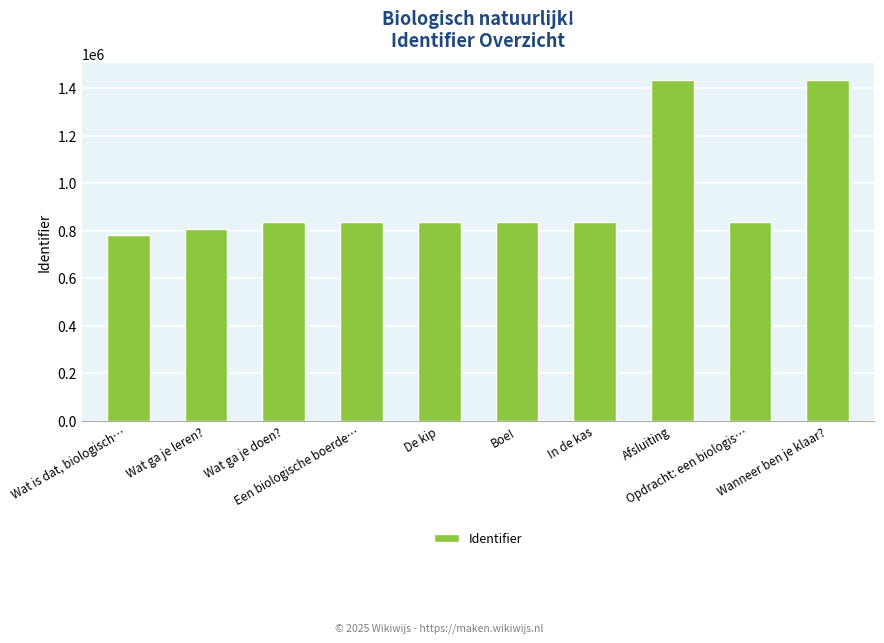

What is the difference between the maximum and minimum values?

651010